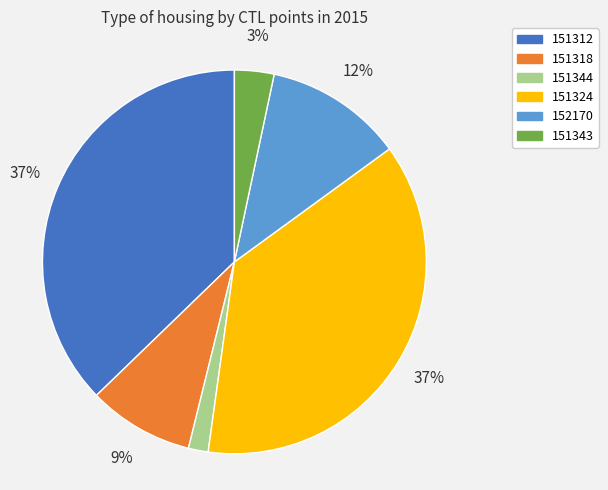

Is it true that 152170 is 12% of the pie?

True